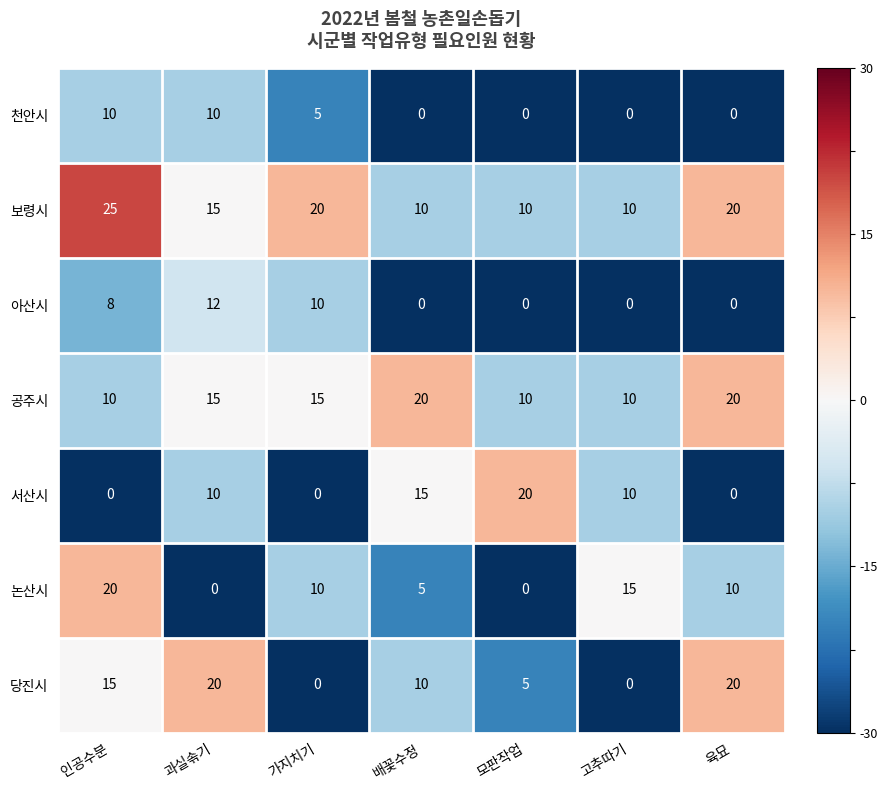

Which series changed the most between 가지치기 and 육묘?

당진시